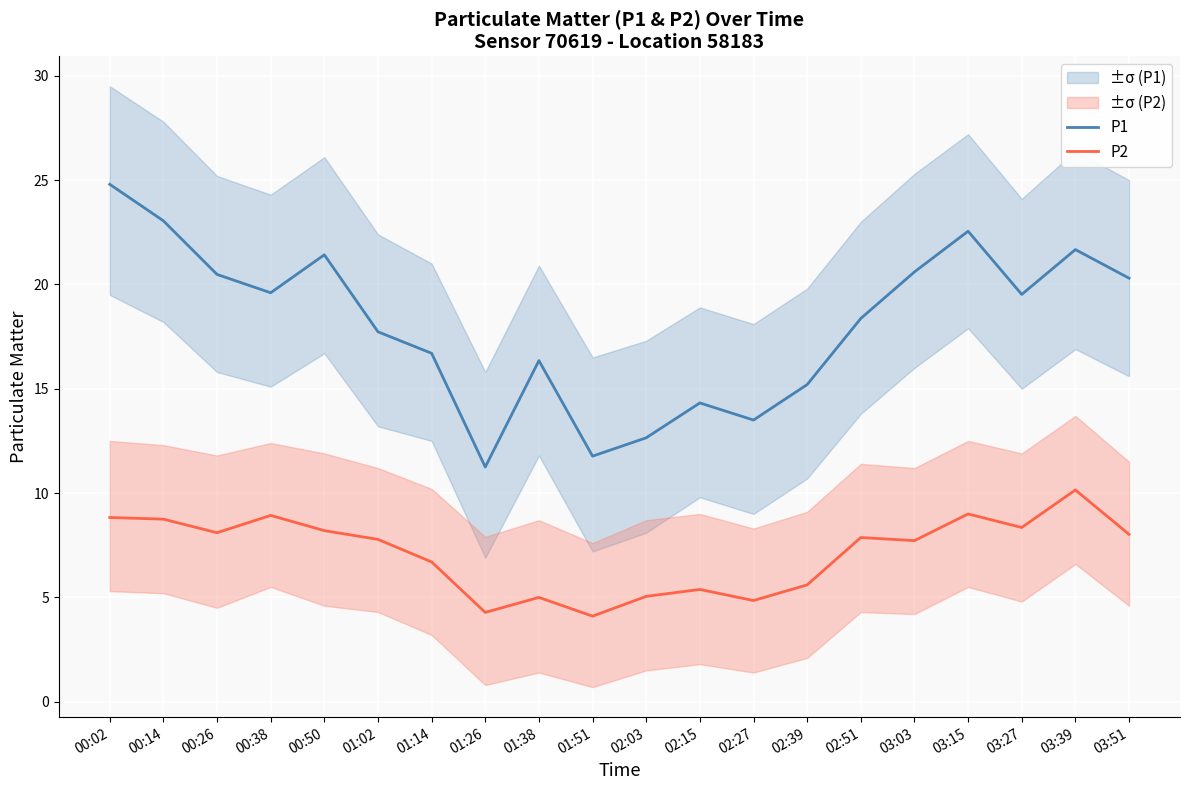

List the series in order of their overall mean, highest first.

P1, P2